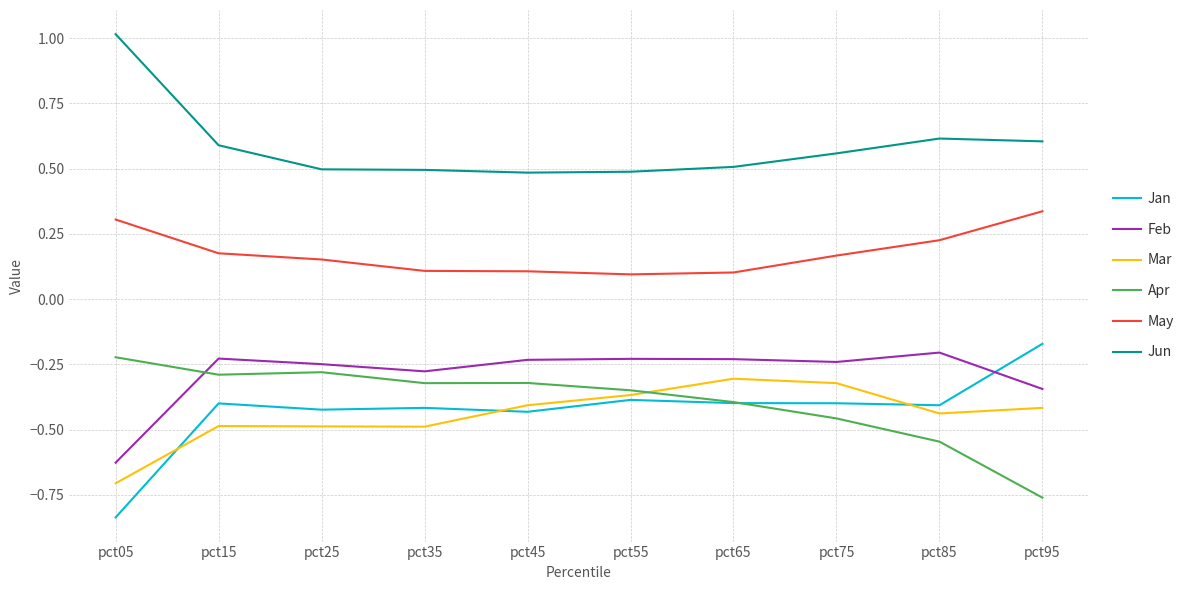

Which series has the largest range (max minus min)?

Jan